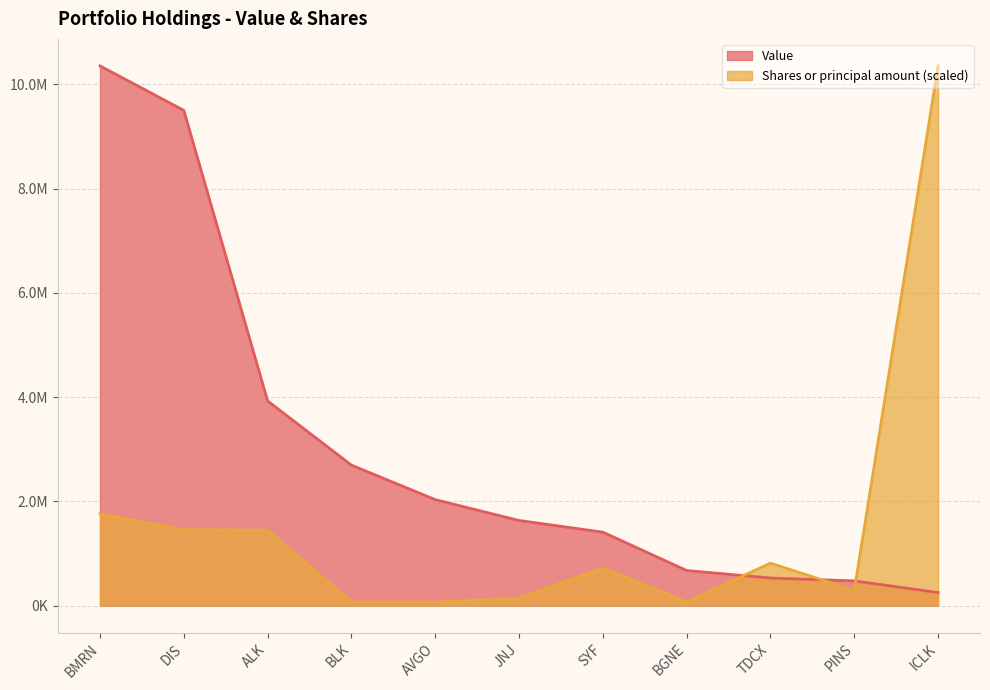

What position from the left is JNJ?

6